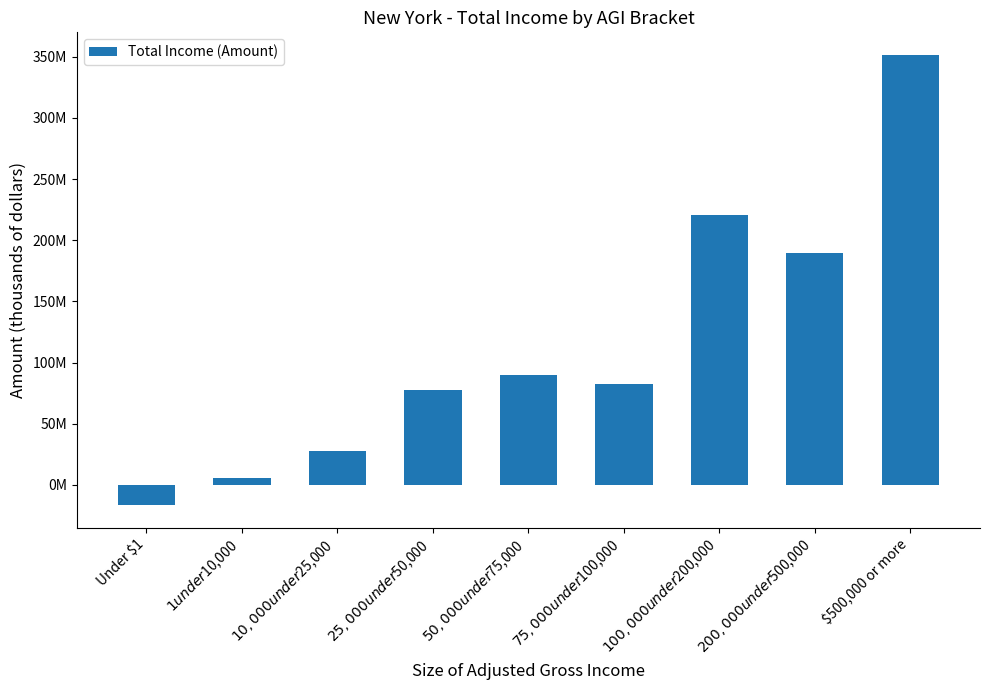

What is the sum of all values?

1028080404